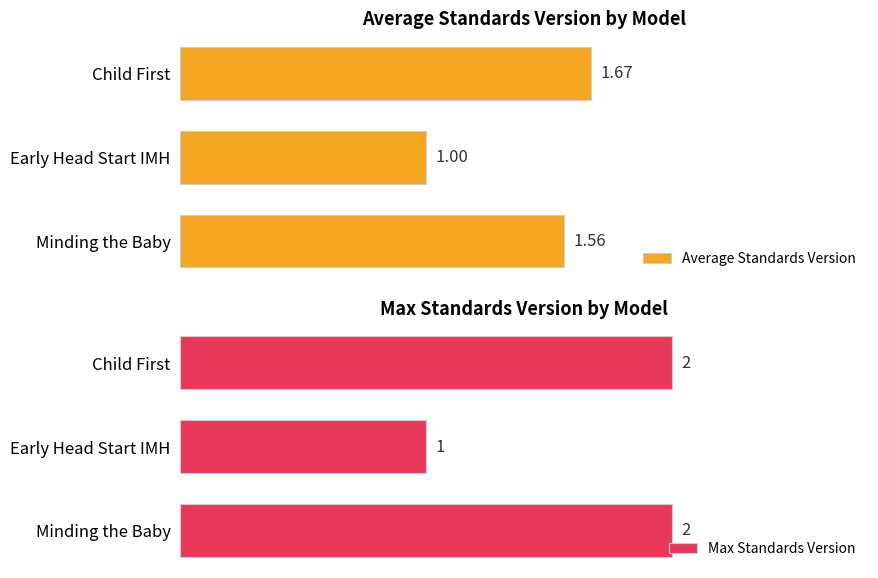

Reading right to left, extract all data points from this chart.

Average Standards Version: 2=1.6	1=1.0	0=1.7
Max Standards Version: 2=2.0	1=1.0	0=2.0